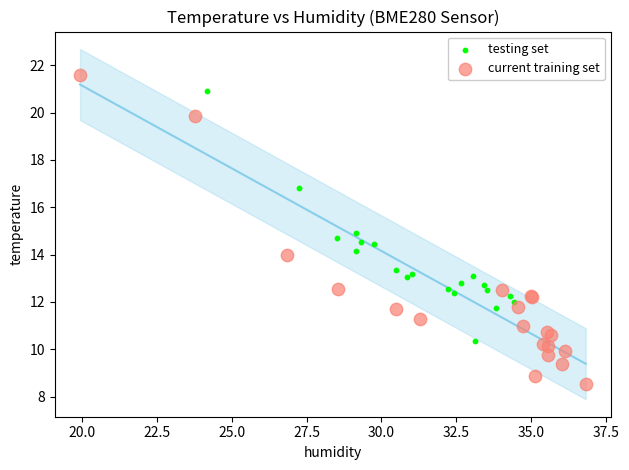

Which series has the largest Y range (max minus min)?

current training set